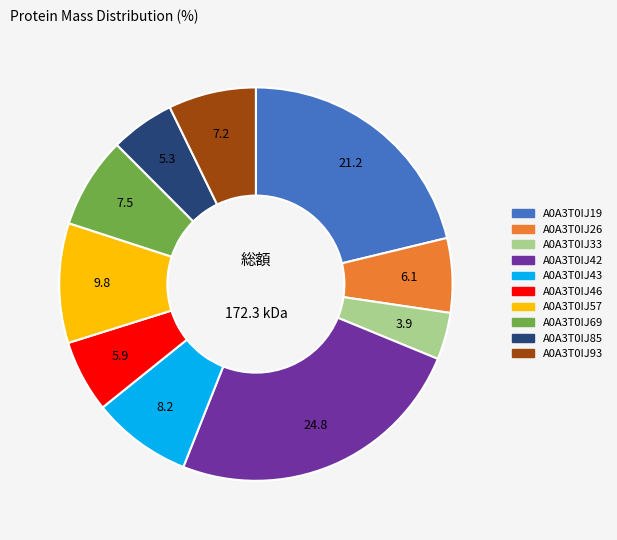

Between A0A3T0IJ69 and A0A3T0IJ19, which is larger?

A0A3T0IJ19